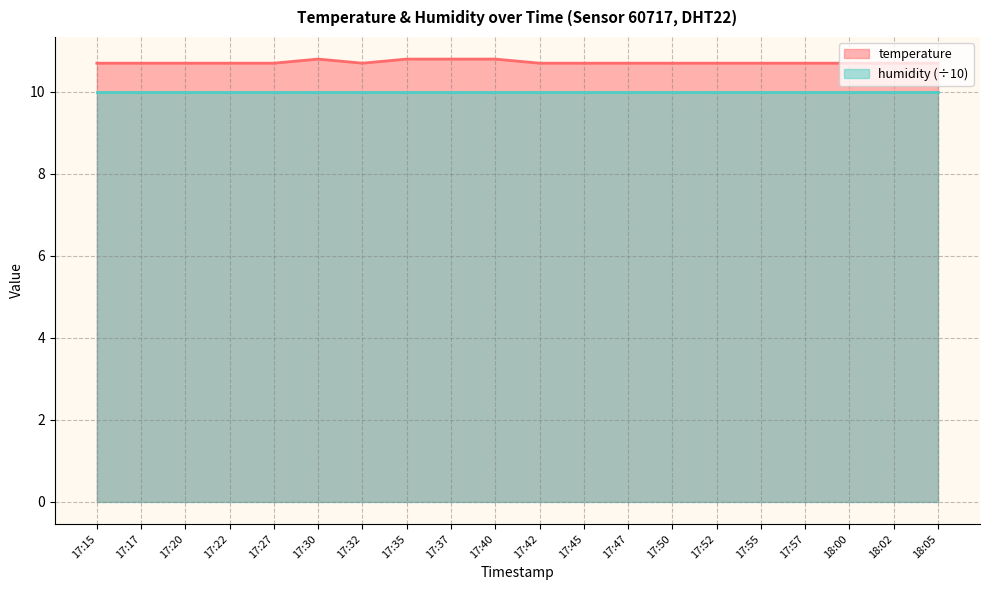

The value at 17:35 is 10.8. True or false?

True